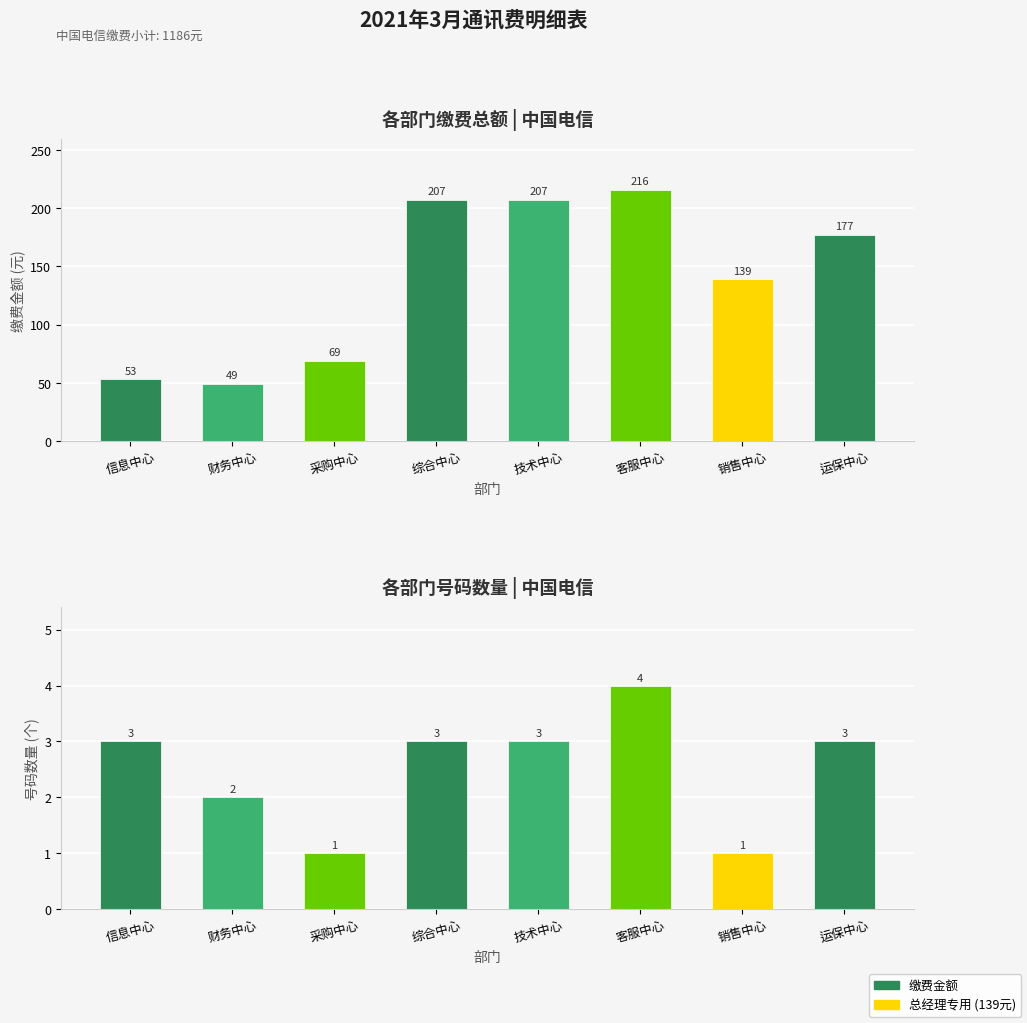

True or false: 总缴费金额 has a value of 49 at 财务中心.

True